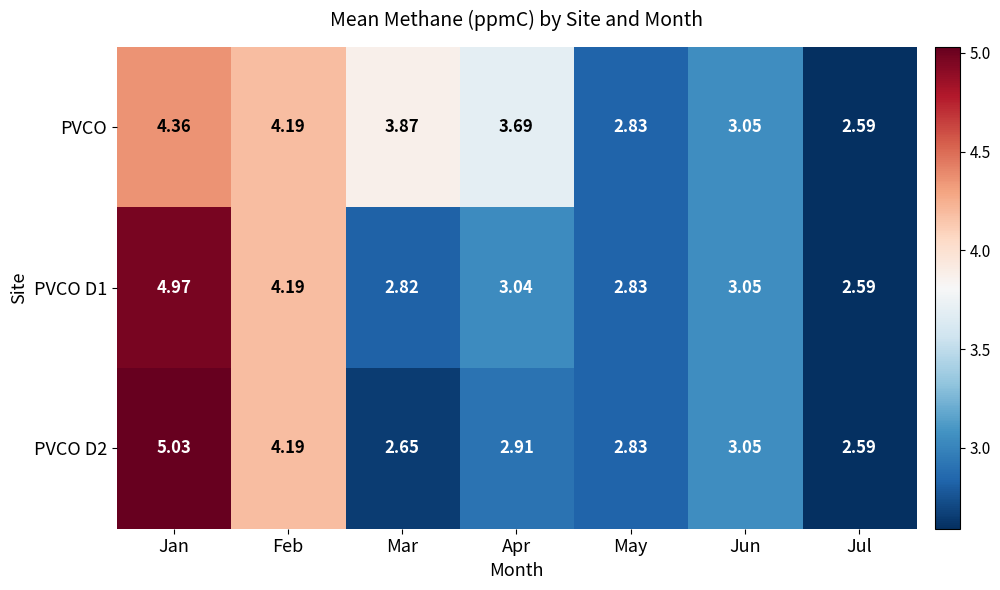

Is the value of PVCO D1 at Jul greater than the value of PVCO D2 at Mar?

No